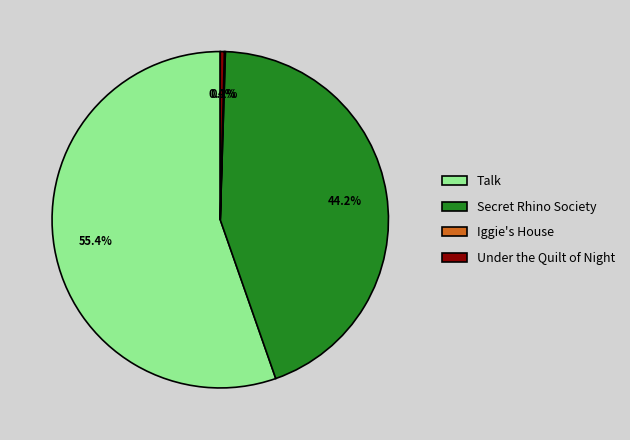

To the nearest percent, what is the average slice percentage?

25%